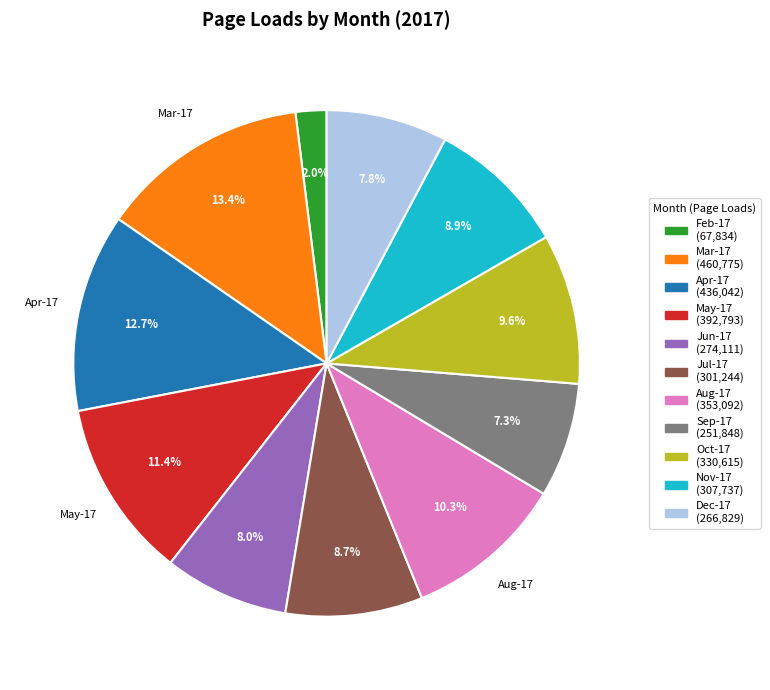

How many segments does this pie chart have?

11